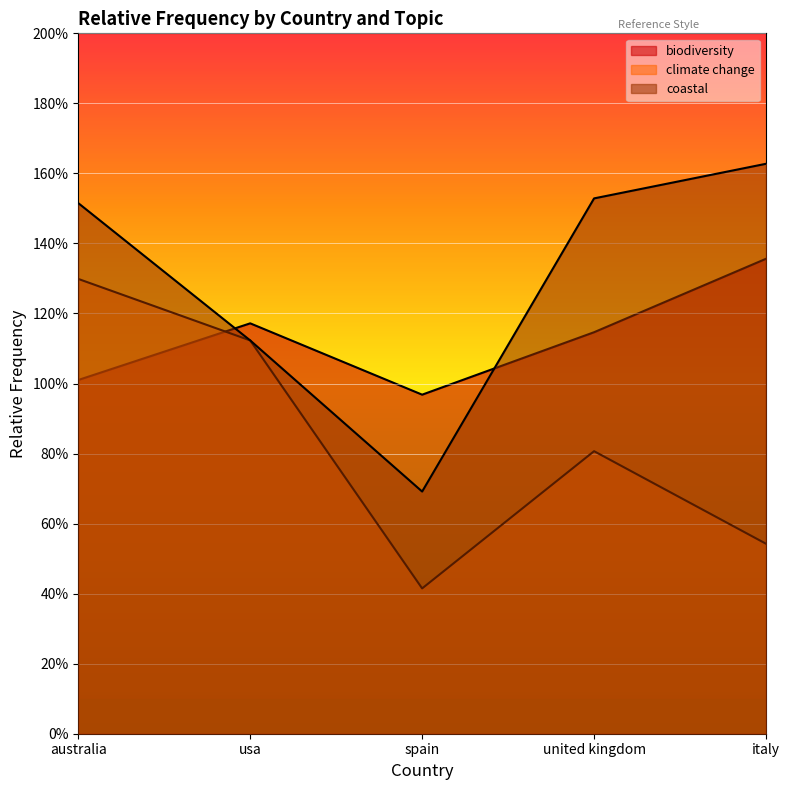

What value does the coastal series have at italy?

1.6